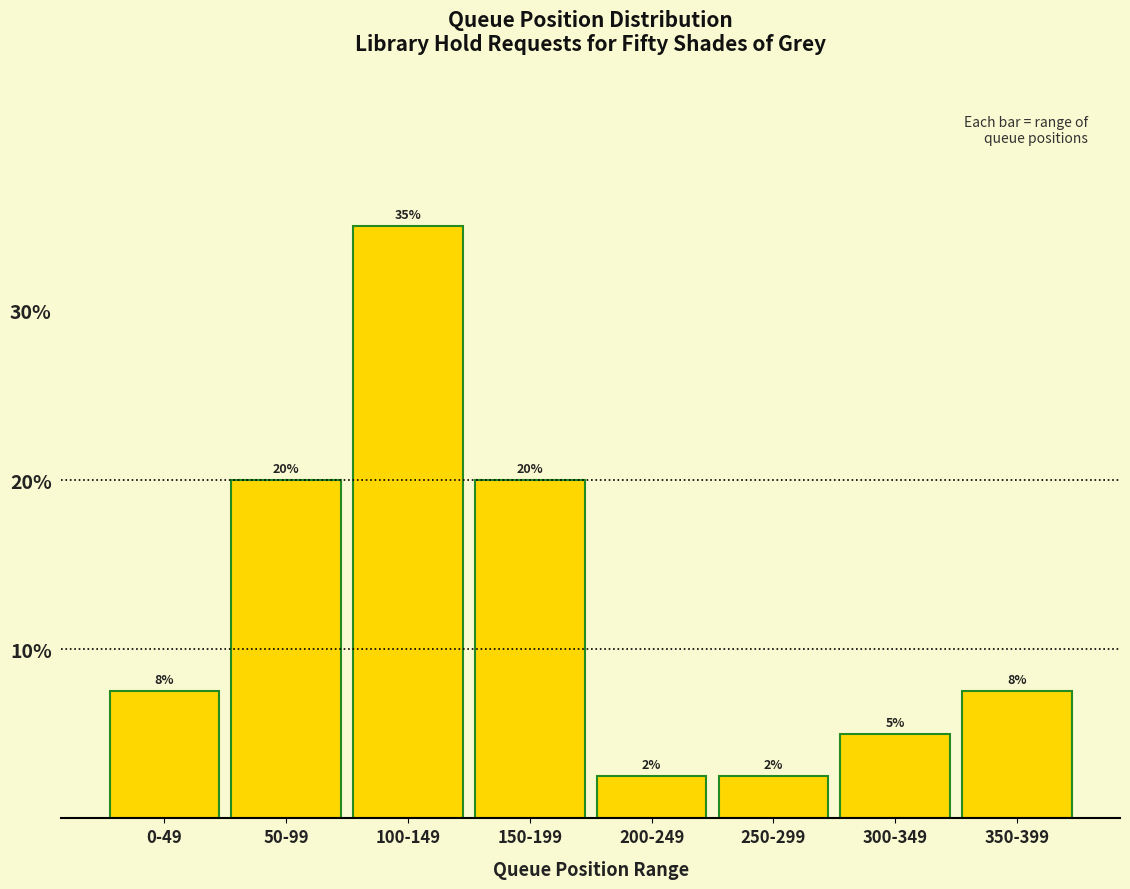

Is it true that the value at 50-99 is 27.0?

False